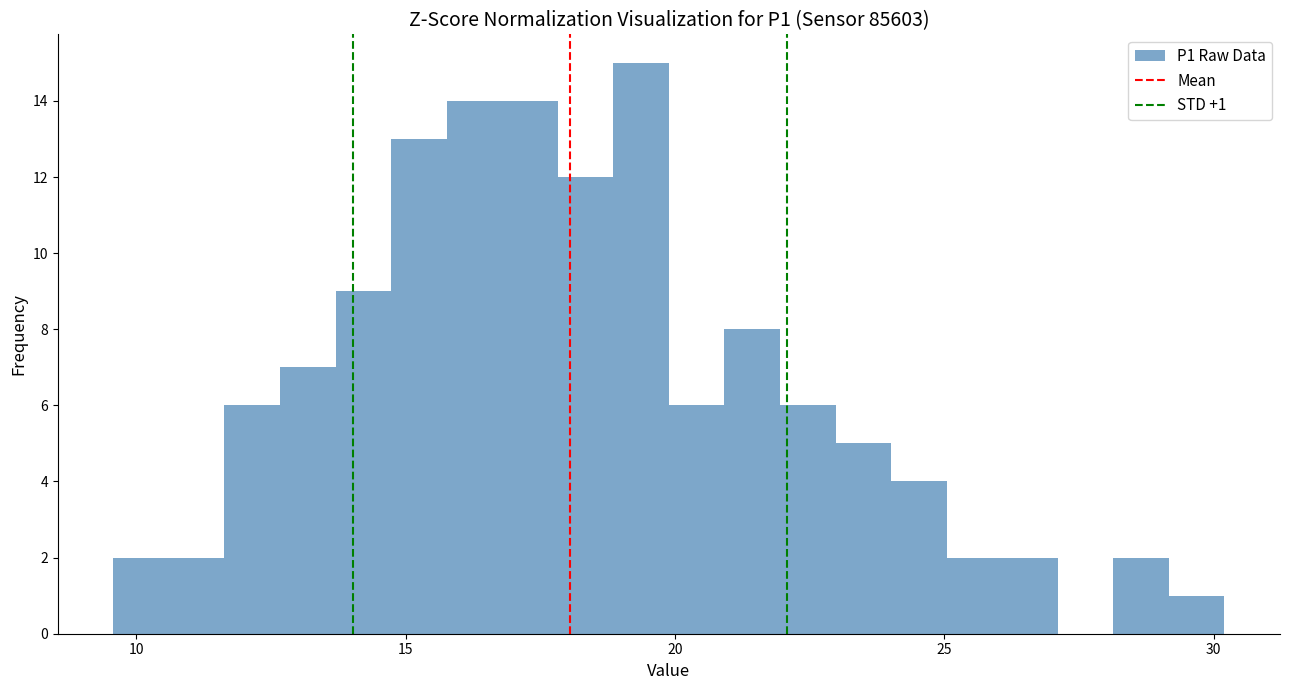

Around what value on the x-axis is the tallest bar? Give the approximate position of its centre, as read against the axis.

19.5